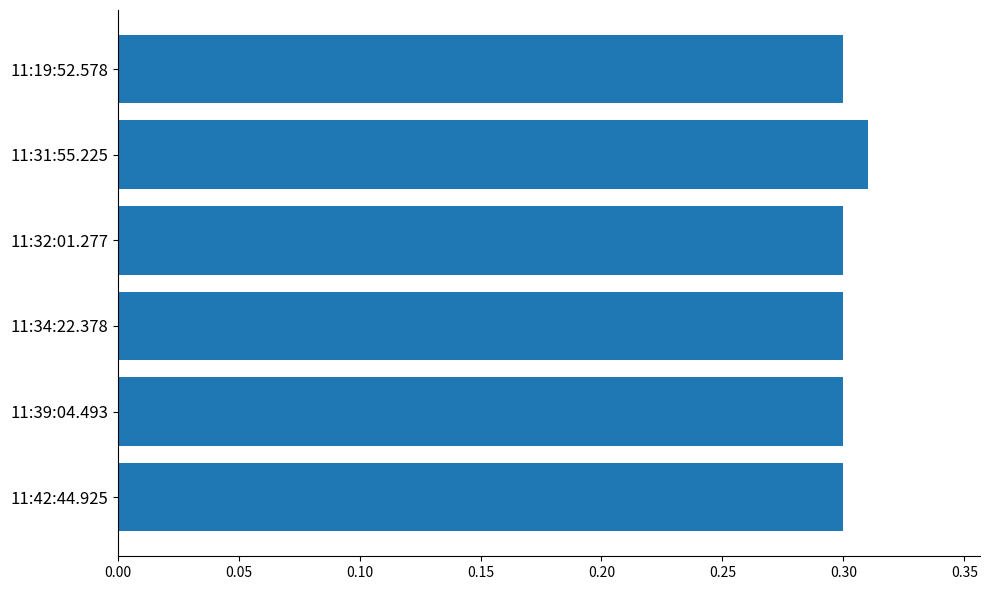

What is the sum of the values at 11:31:55.225 and 11:42:44.925?

0.6